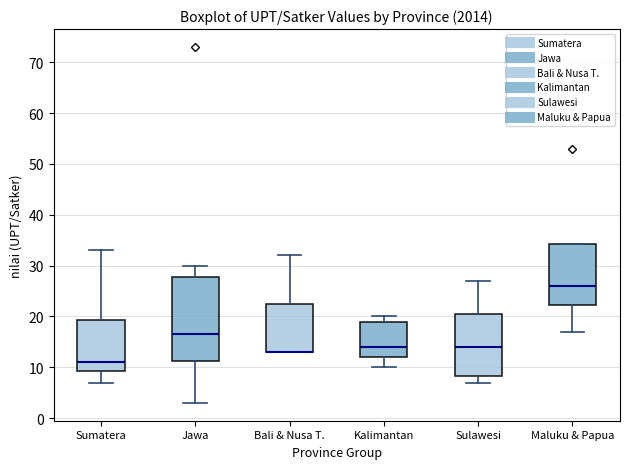

Comparing the boxes themselves (not the whiskers), which one is the tallest?

Jawa